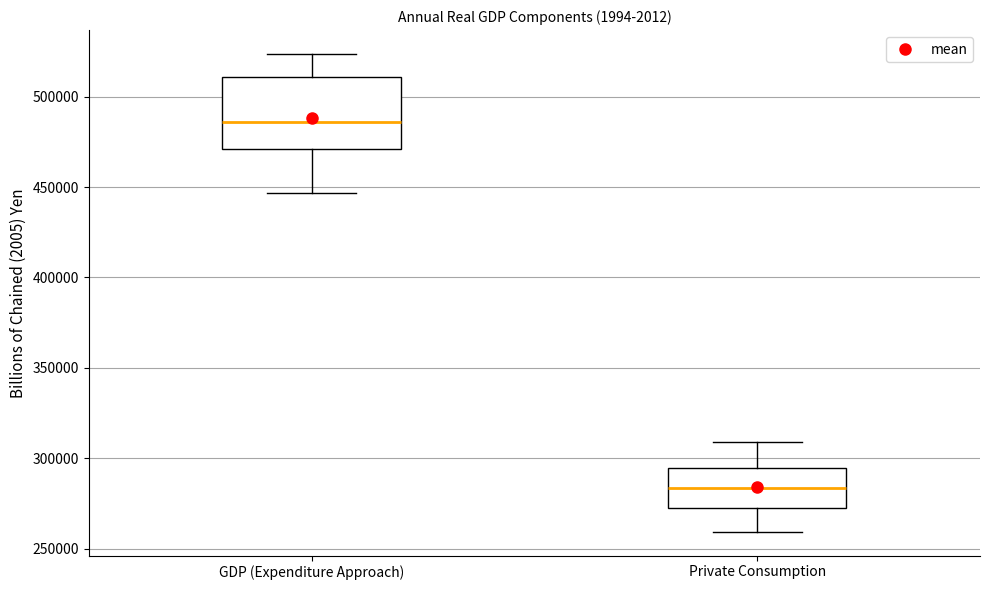

Reading left to right, transcribe this box plot: for each box, give where its median line is, the range the box spans, and where its two whiskers end, as read against the y-axis. The values are not printed on the chart, so give them approximately, as read against the axis.

GDP (Expenditure Approach): median 485000, box 470000 to 510000, whiskers 445000 to 525000
Private Consumption: median 285000, box 275000 to 295000, whiskers 260000 to 310000